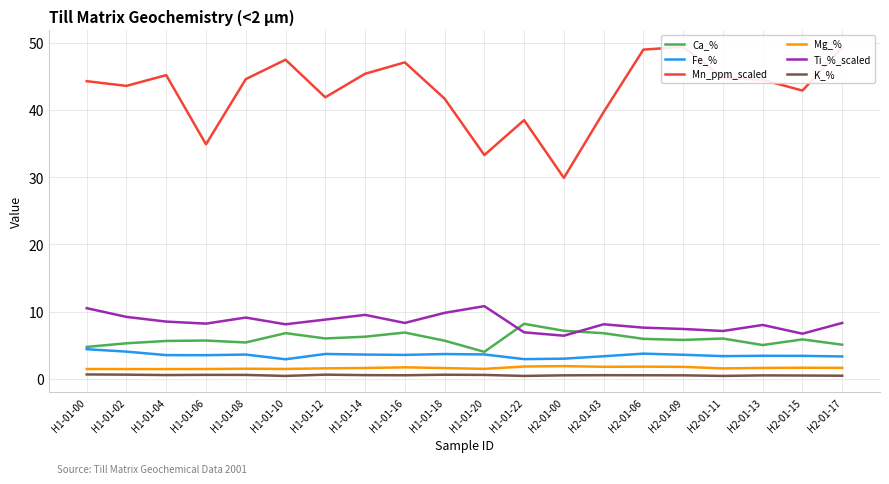

True or false: Mn_ppm_scaled has a value of 43.6 at H1-01-02.

True